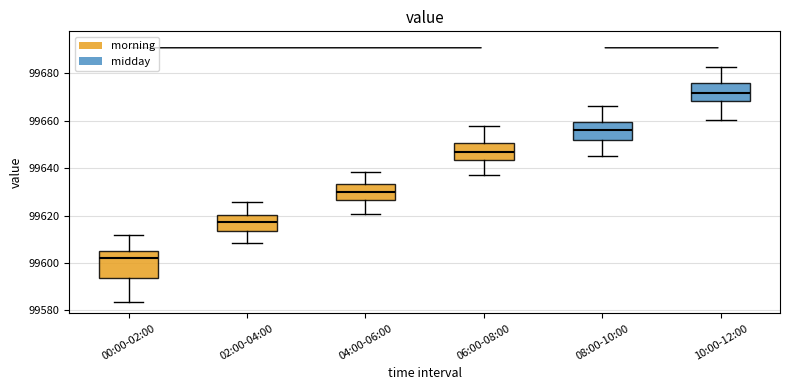

Which box's median line is the highest?

10:00-12:00